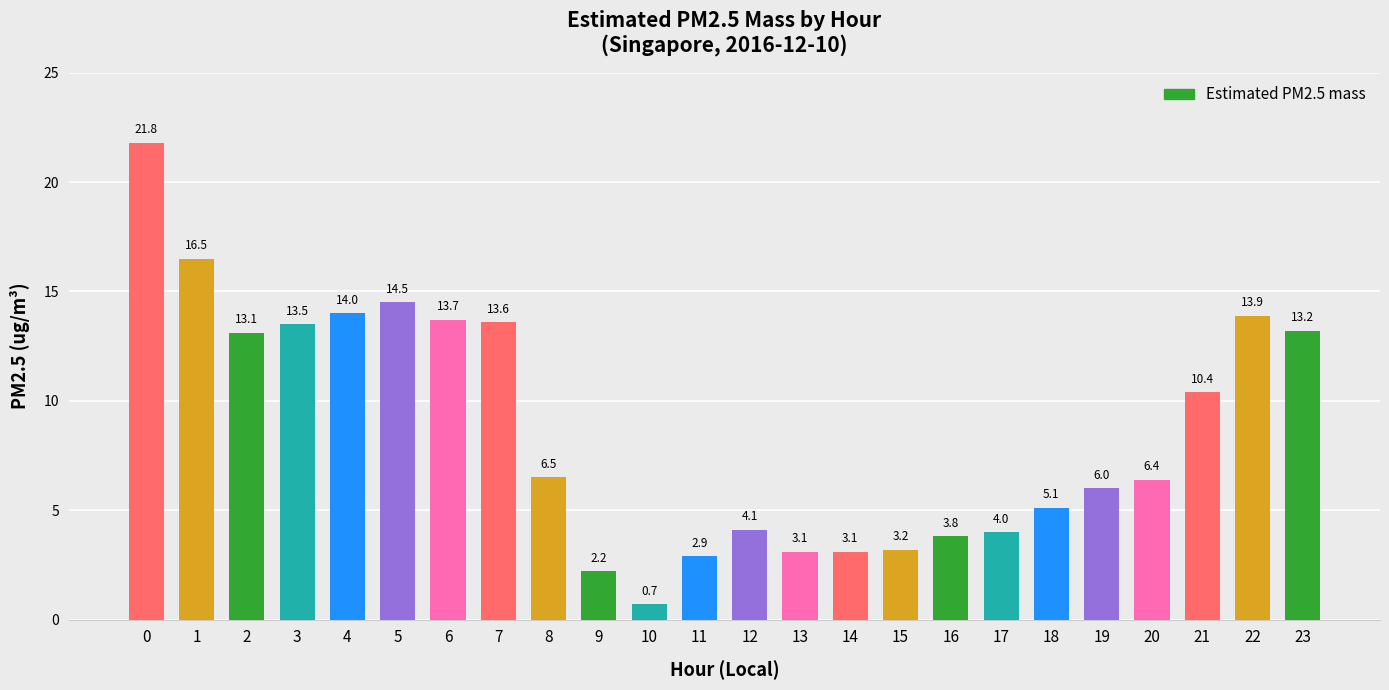

What is the ratio of the value at 21 to the value at 2?

0.8